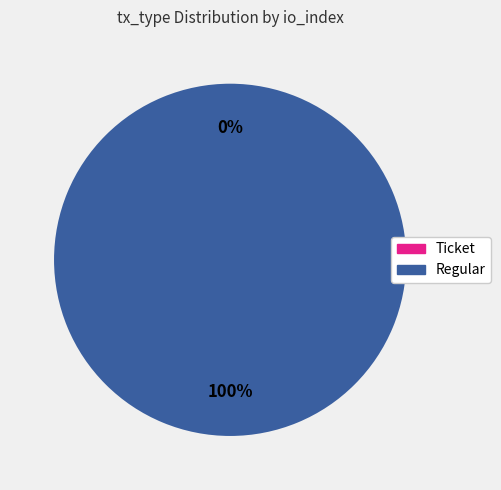

Does Regular account for over 50% of the chart?

Yes